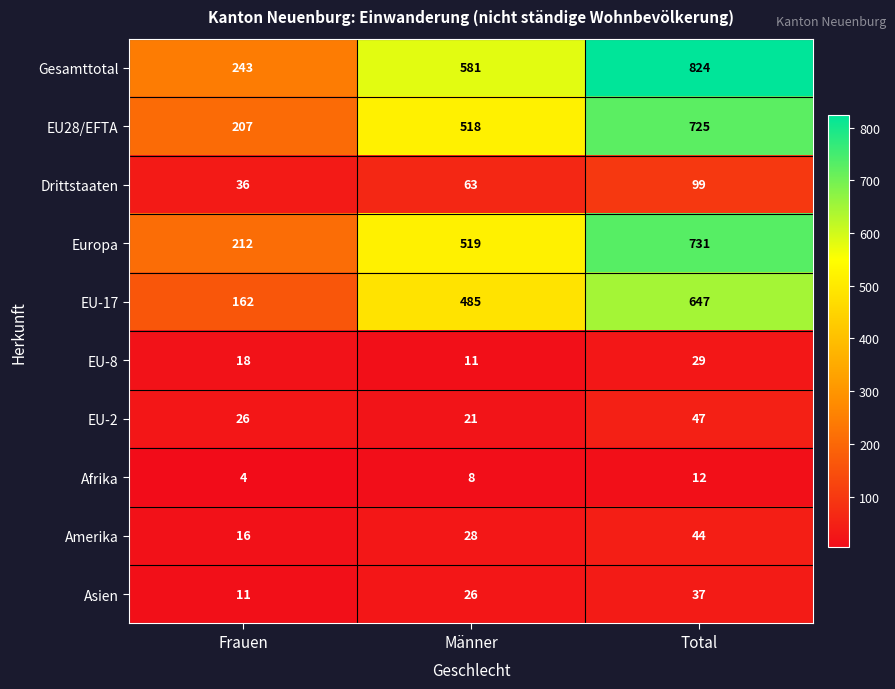

Count the EU-8 values in the range 11 to 29.

3